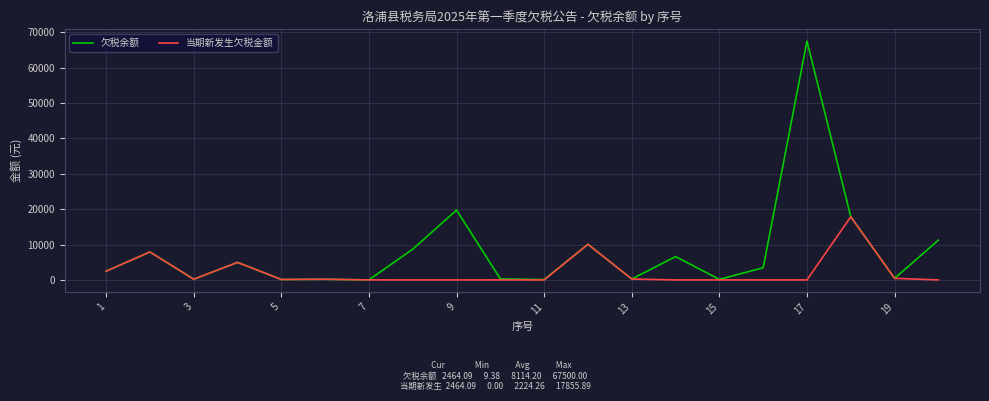

What is the maximum value shown in the chart?

67500.0